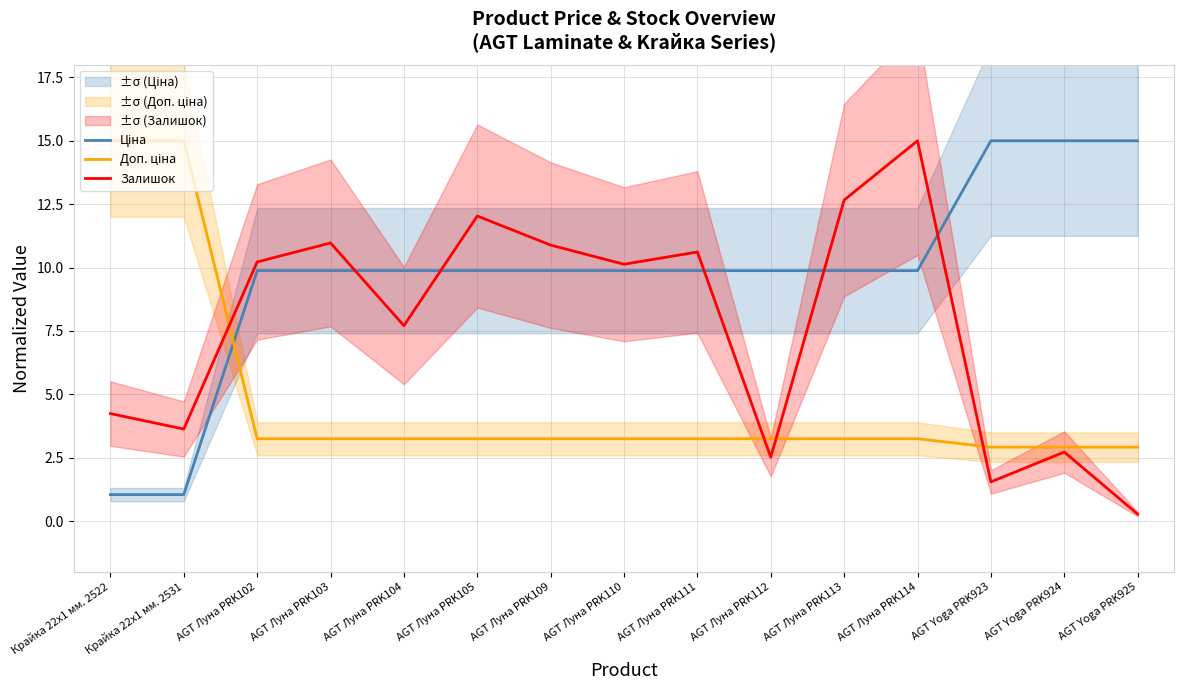

At which label is Ціна closest to 8?

AGT Луна PRK102